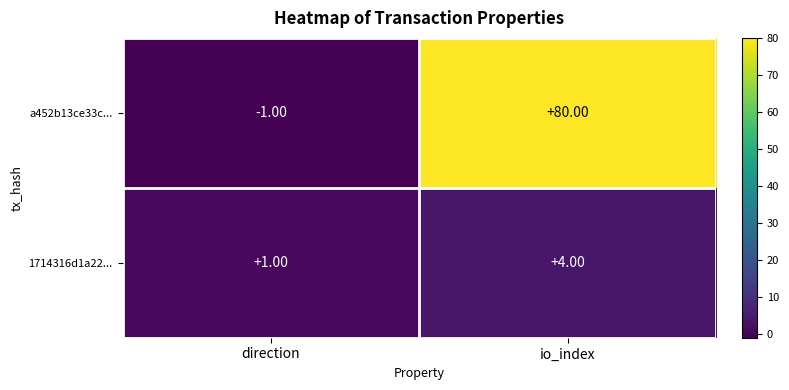

Where is a452b13ce33c... nearest to the value 39?

direction